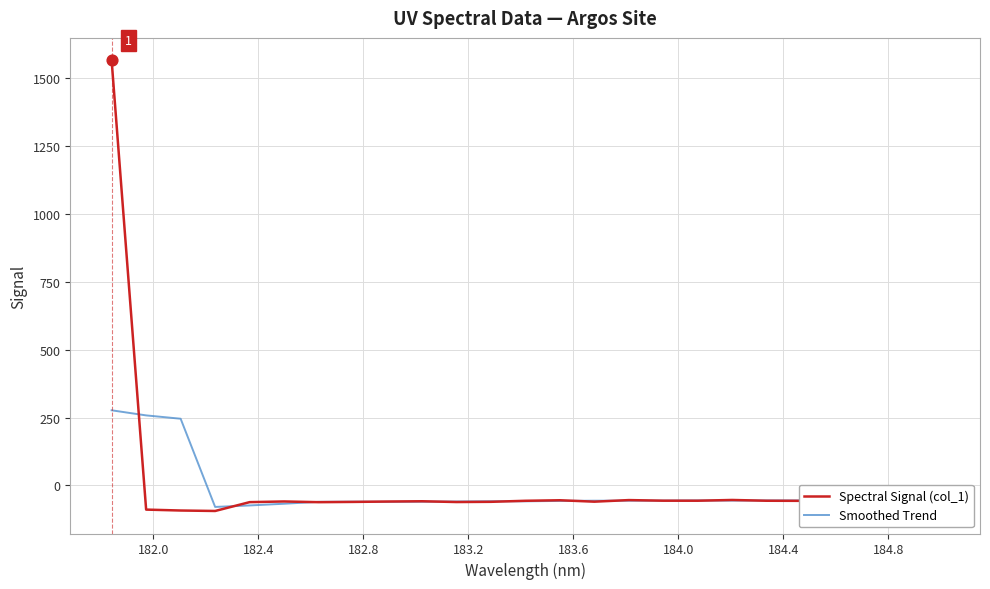

Which series has the widest spread of values?

Spectral Signal (col_1)